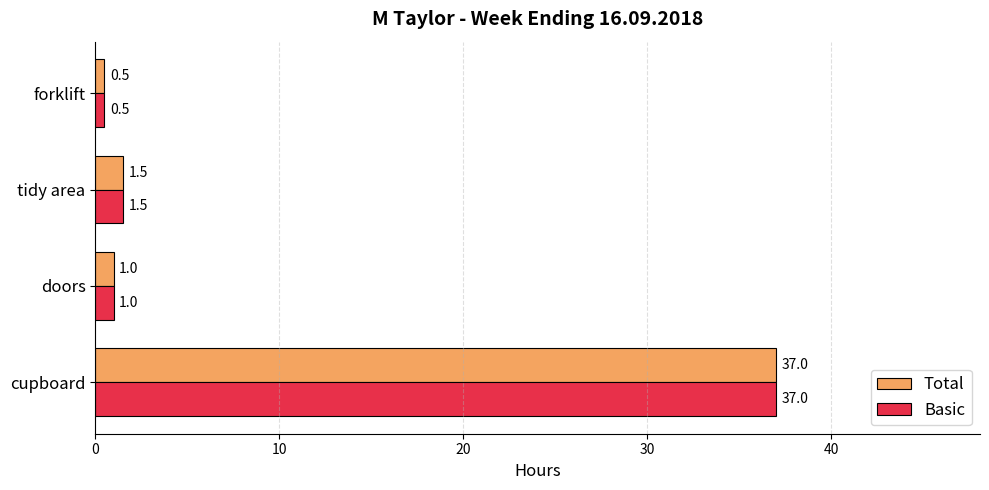

At how many categories does at least one series exceed 18?

1